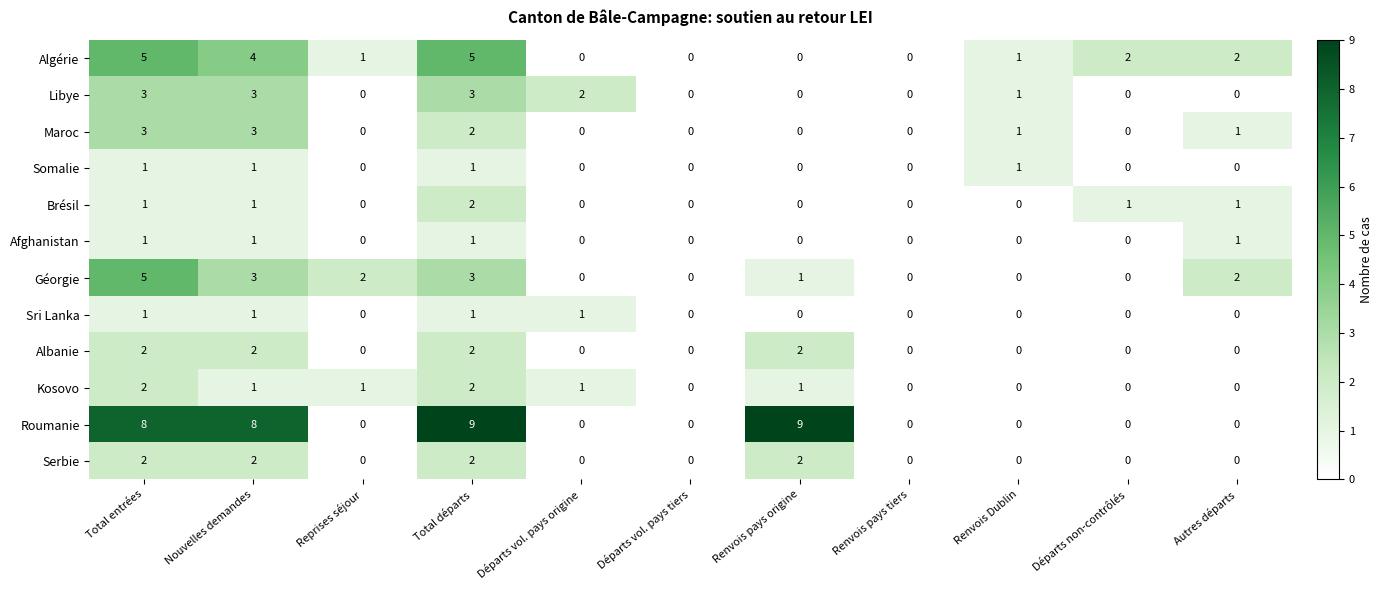

True or false: Somalie has a value of 0 at Autres départs.

True